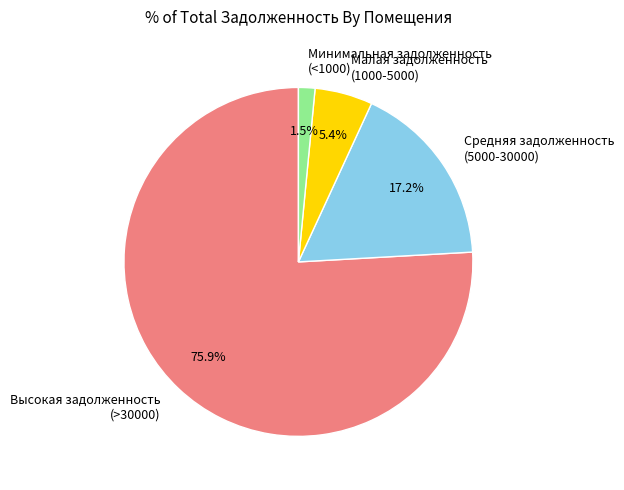

What is the ratio of the value at Минимальная задолженность (<1000) to the value at Малая задолженность (1000-5000)?

0.3